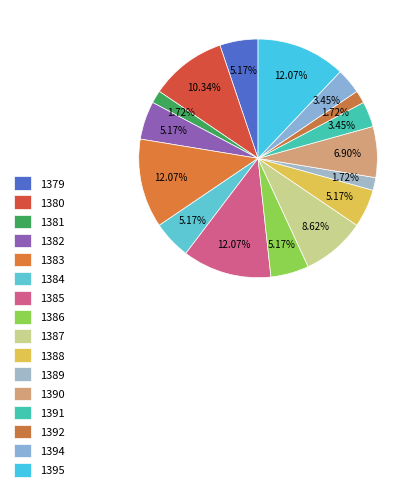

Does 1384 represent more than half of the total?

No